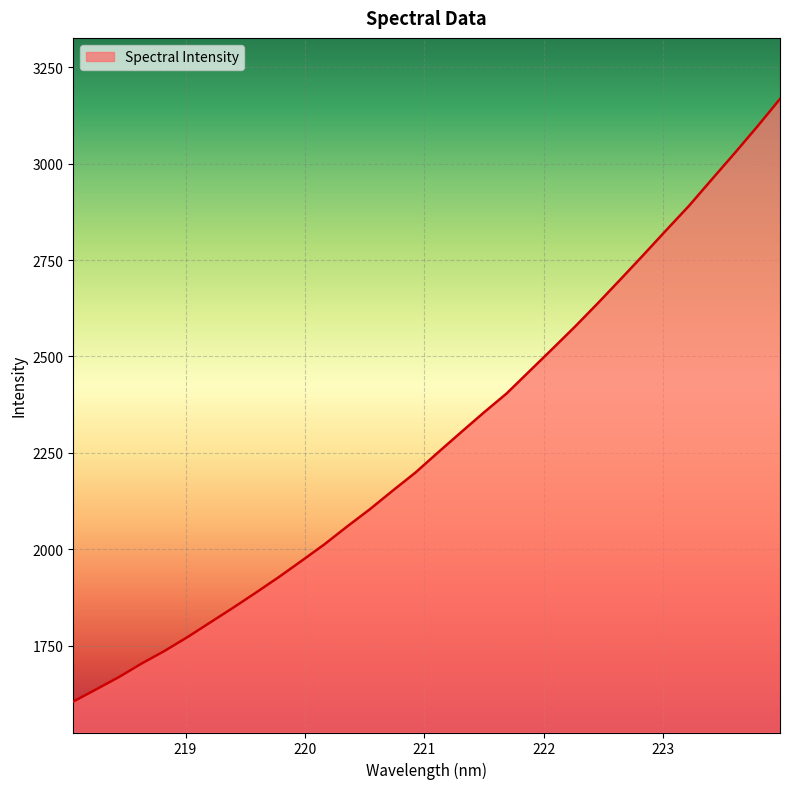

What is the smallest value displayed?

1604.7